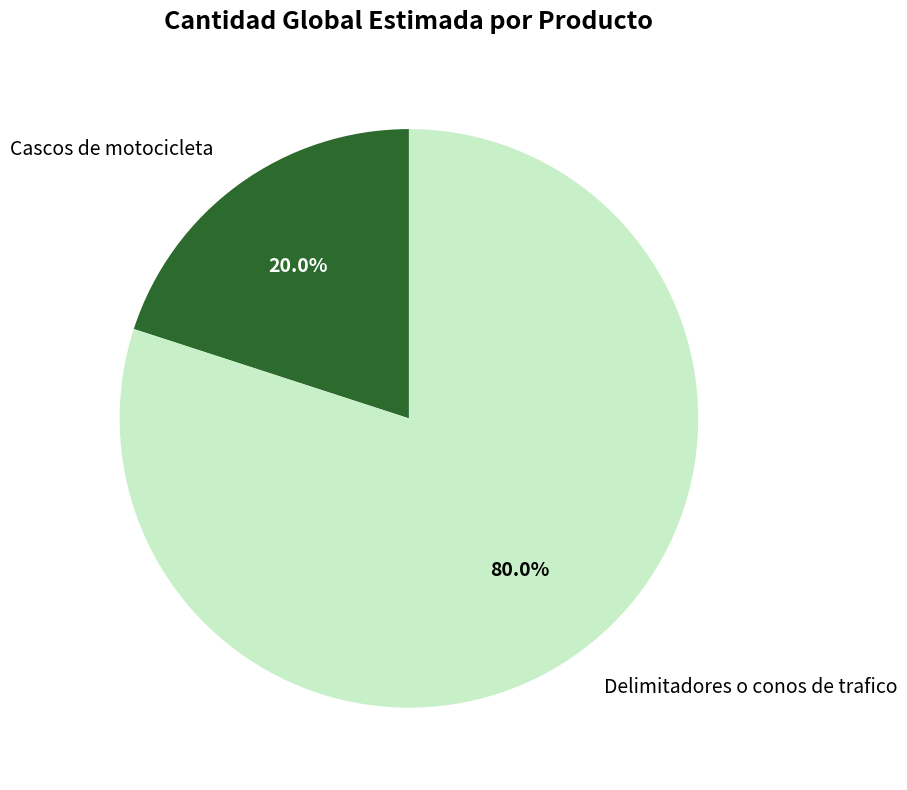

Does Cascos de motocicleta represent more than half of the total?

No